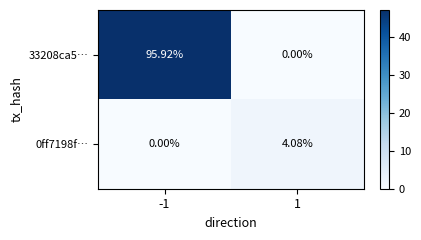

Is the value of 0ff7198f… at 1 greater than the value of 33208ca5… at -1?

No